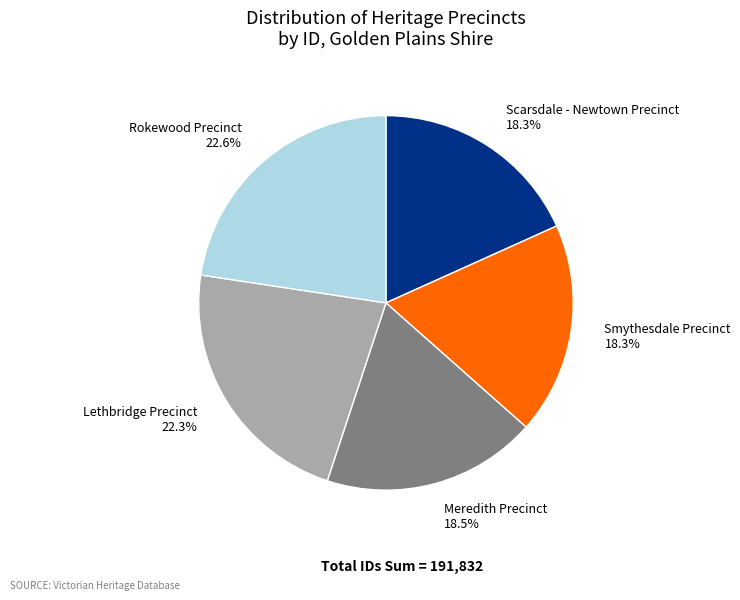

Approximately how many times larger is the value at Meredith Precinct compared to Lethbridge Precinct?

0.8